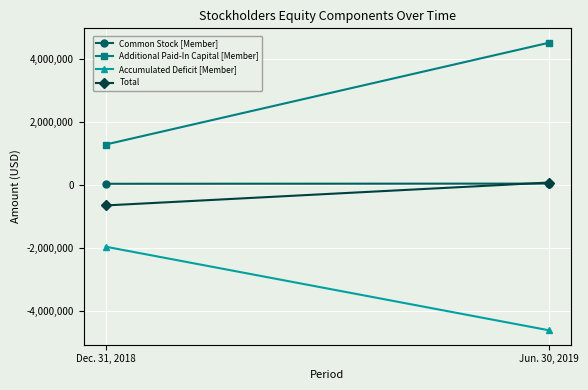

What position from the right is Dec. 31, 2018?

2